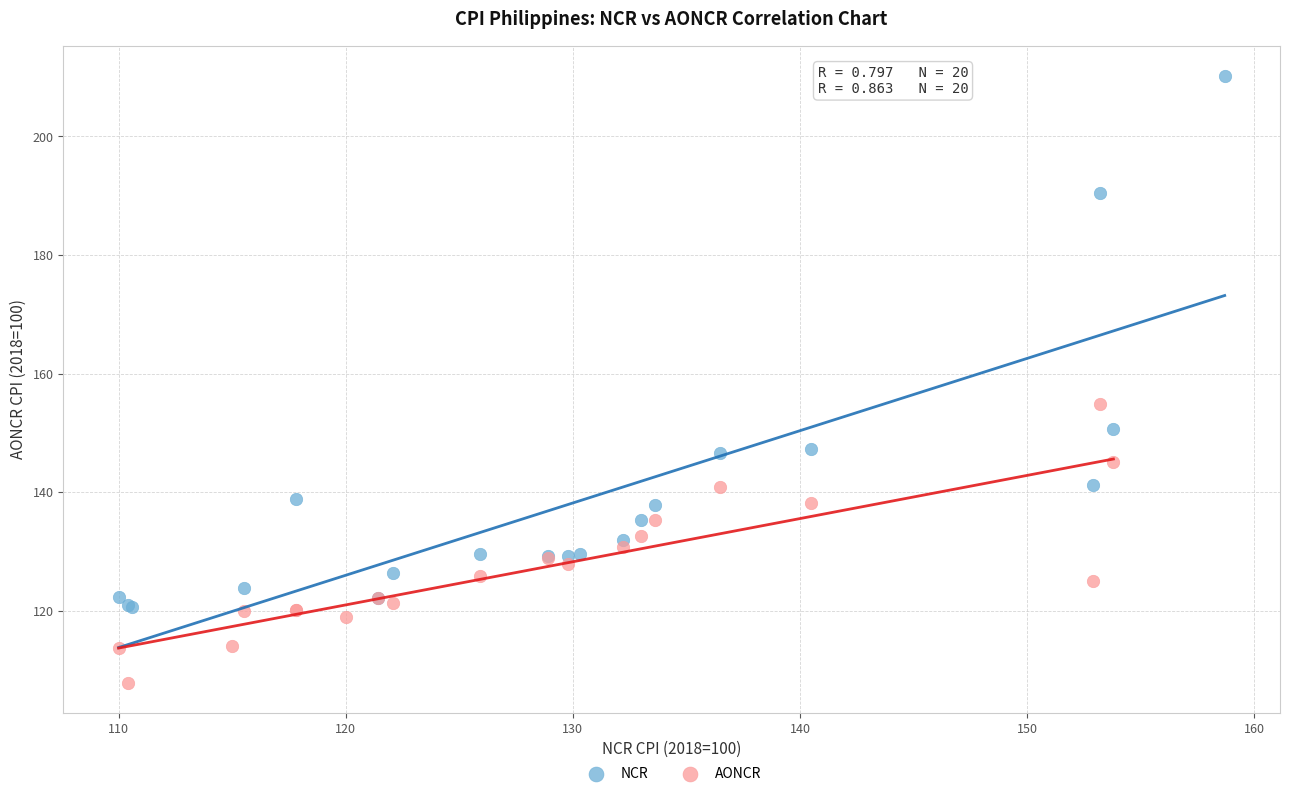

Which series contains the lowest Y value?

AONCR